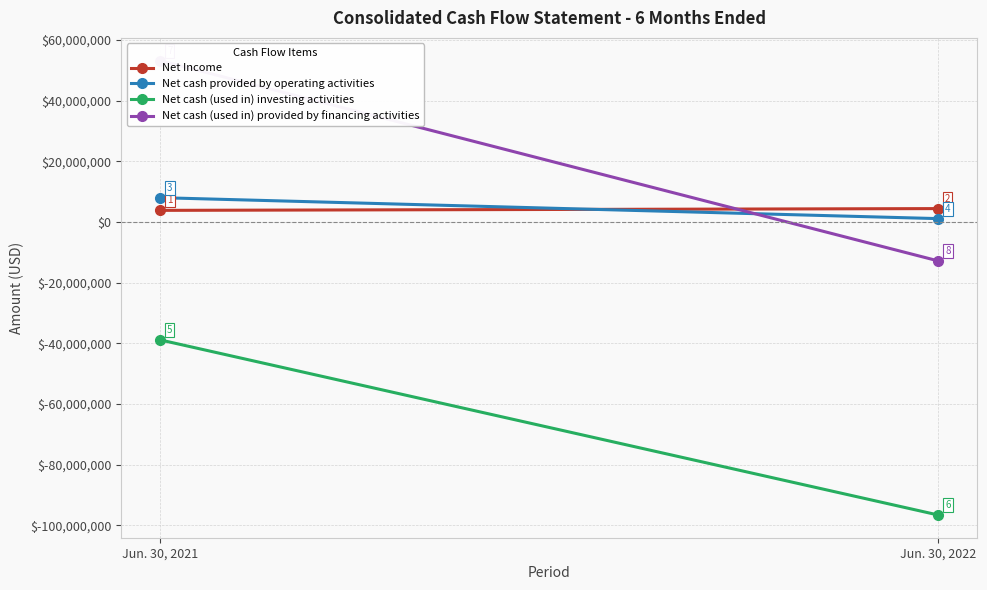

Rank the series by their maximum value, from highest to lowest.

Net cash (used in) provided by financing activities, Net cash provided by operating activities, Net Income, Net cash (used in) investing activities